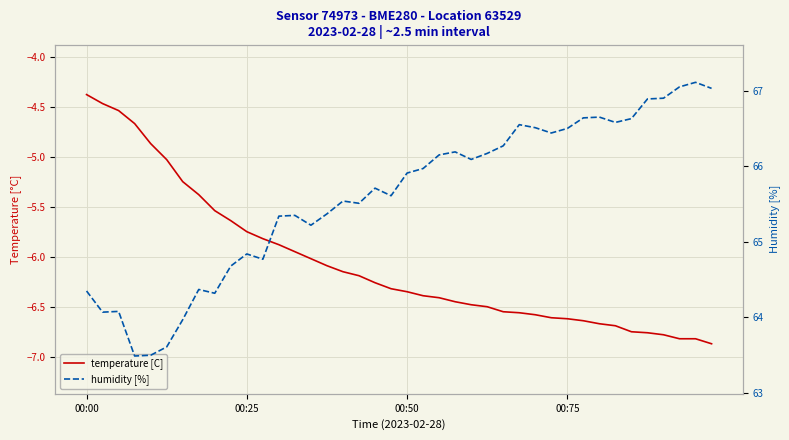

List the series in order of their overall mean, lowest first.

temperature [C], humidity [%]